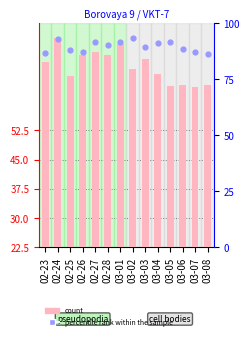

At which category is the sum across all series the highest?

02-24